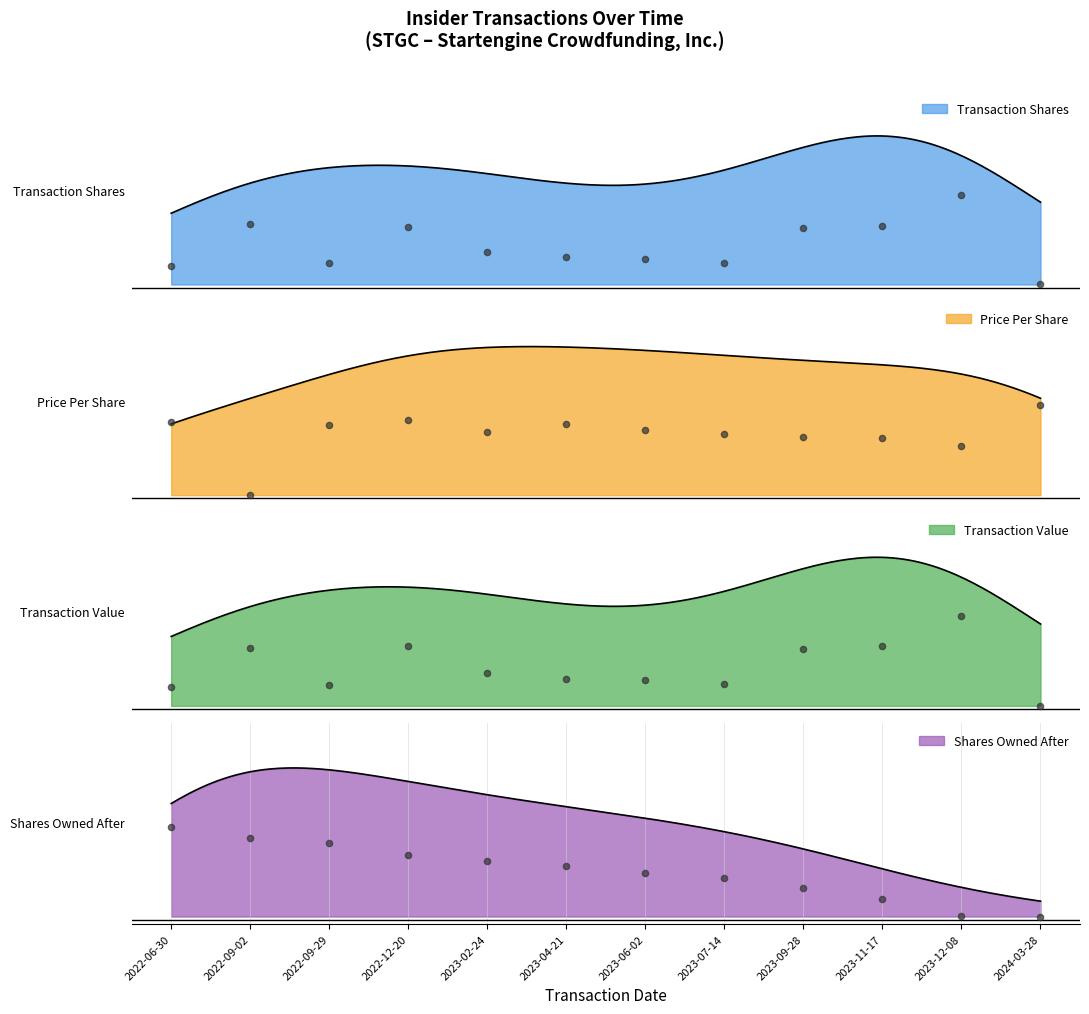

Which series contains the highest Y value?

transactionPricePerShare